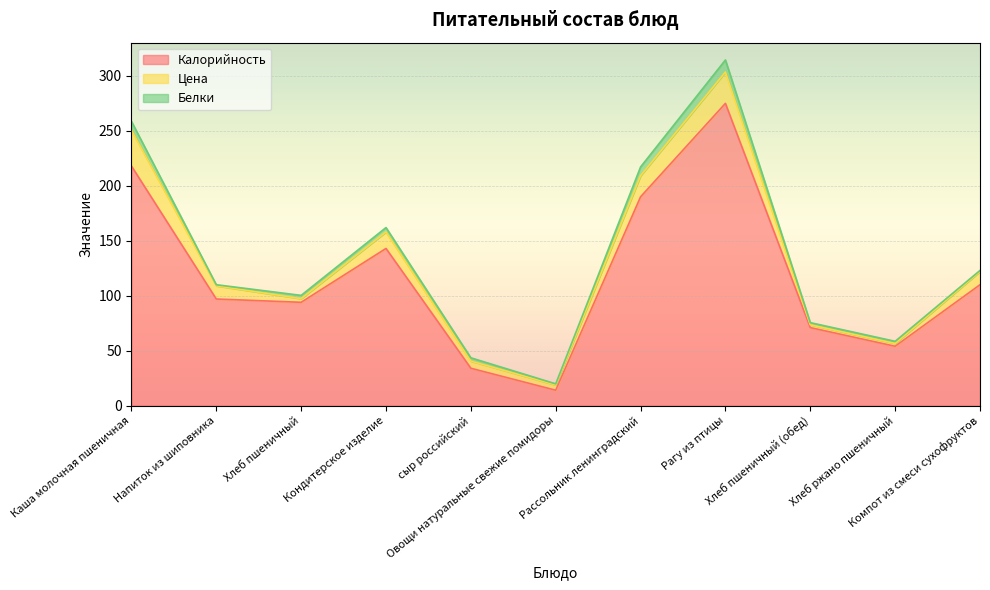

Count the number of data series in this chart.

3